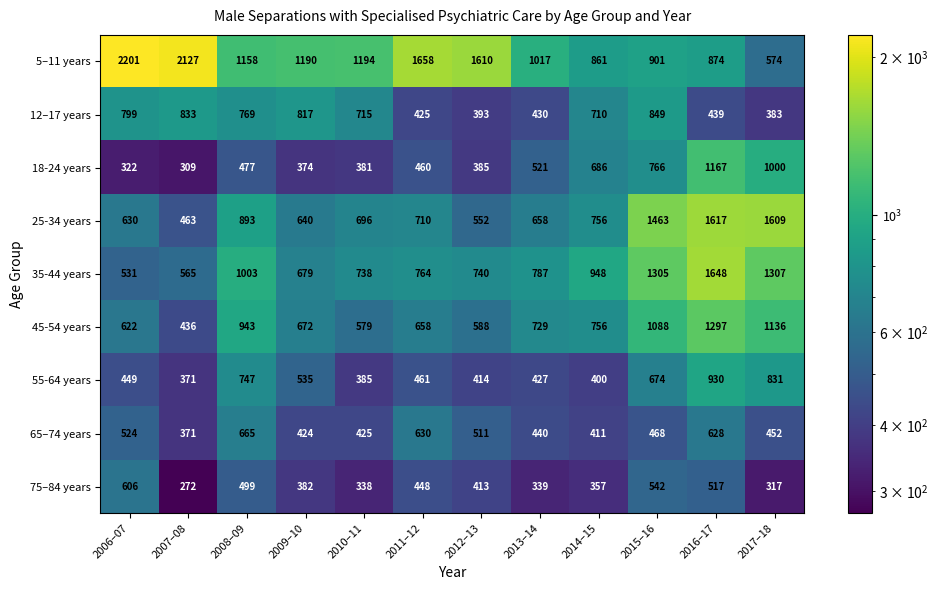

What is the difference between the maximum and minimum values in the 12–17 years series?

466